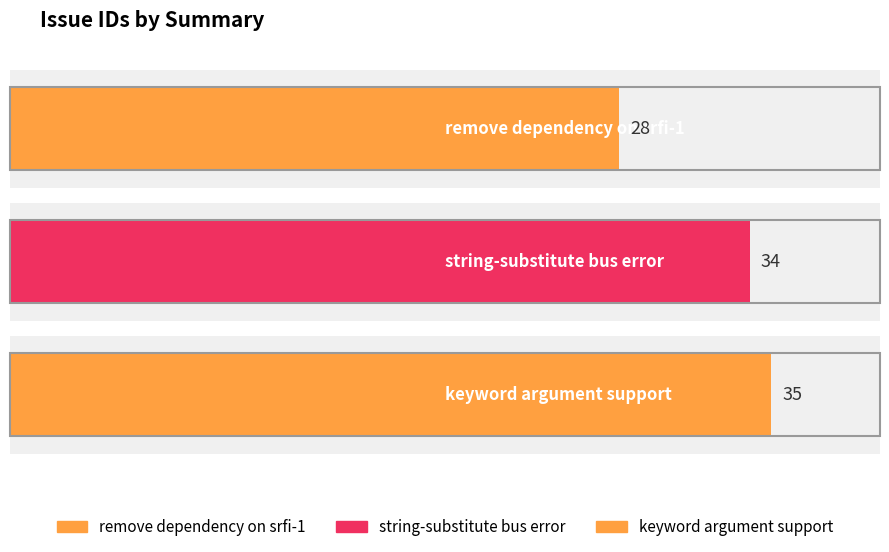

How many values are between 28 and 35?

3